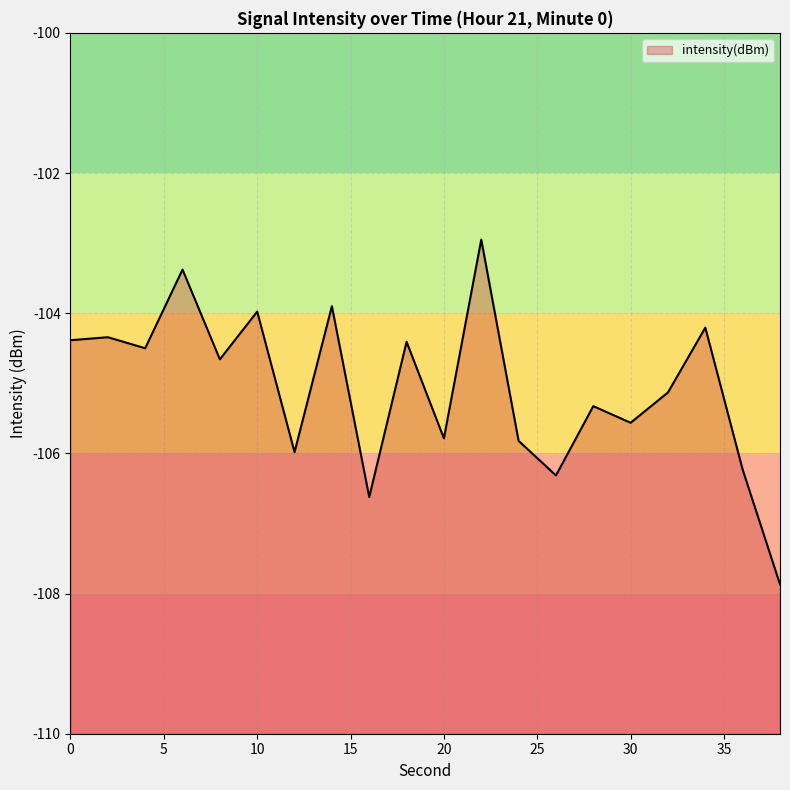

Reading right to left, extract all data points from this chart.

38=-107.9	36=-106.2	34=-104.2	32=-105.1	30=-105.6	28=-105.3	26=-106.3	24=-105.8	22=-103.0	20=-105.8	18=-104.4	16=-106.6	14=-103.9	12=-106.0	10=-104.0	8=-104.7	6=-103.4	4=-104.5	2=-104.3	0=-104.4